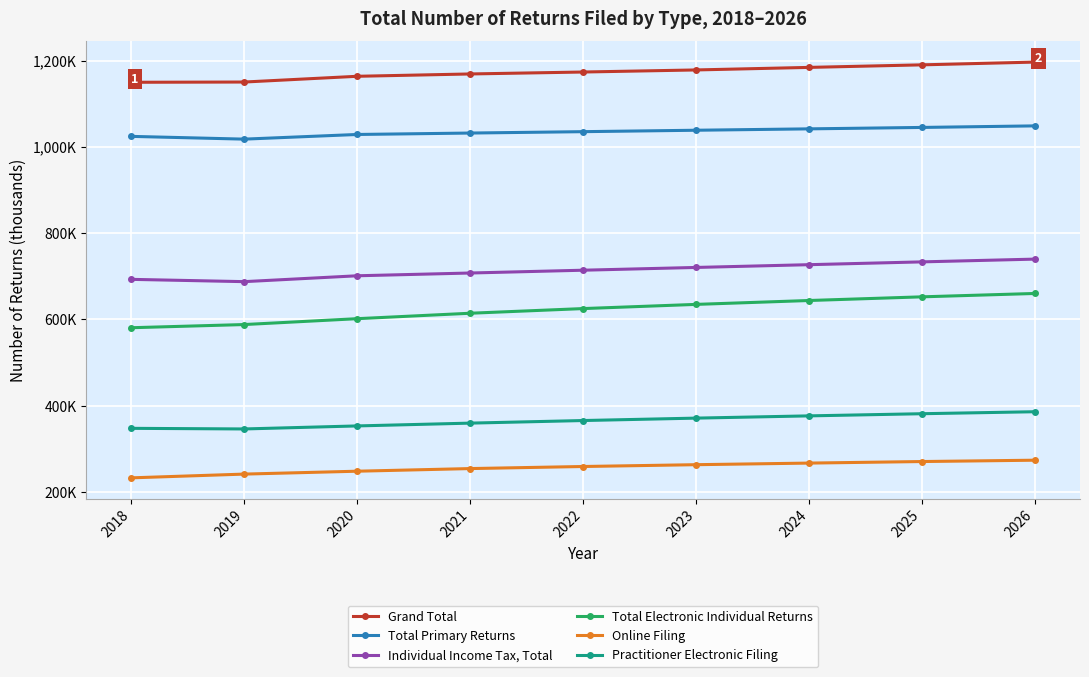

What is the value of the Total Primary Returns point at the 6th from the left?

1038500